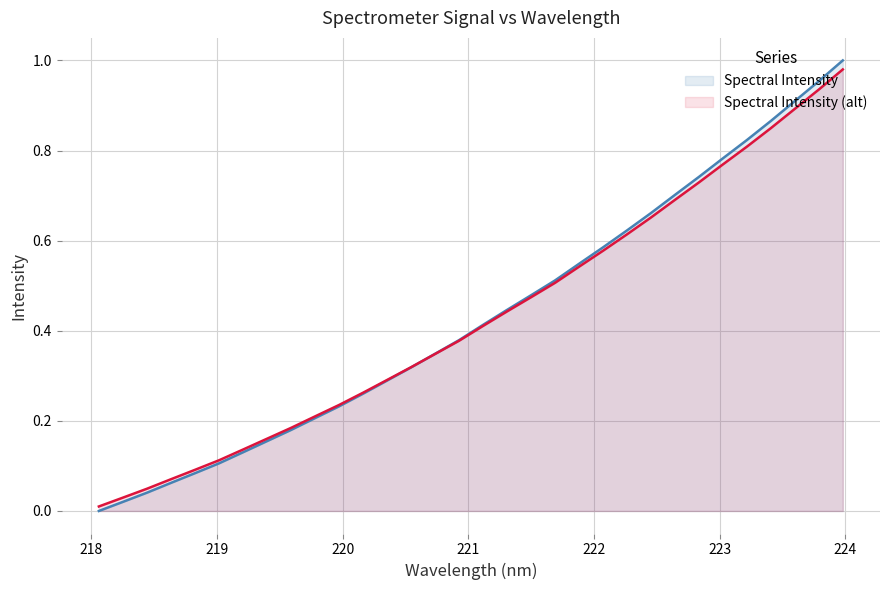

What is the label of the 6th point from the left?

219.0156